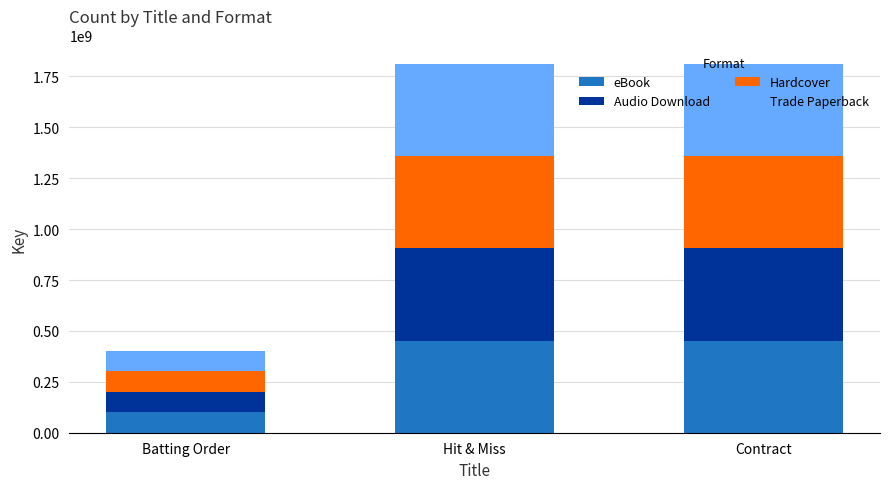

What is the total value across all series at Batting Order?

402956088